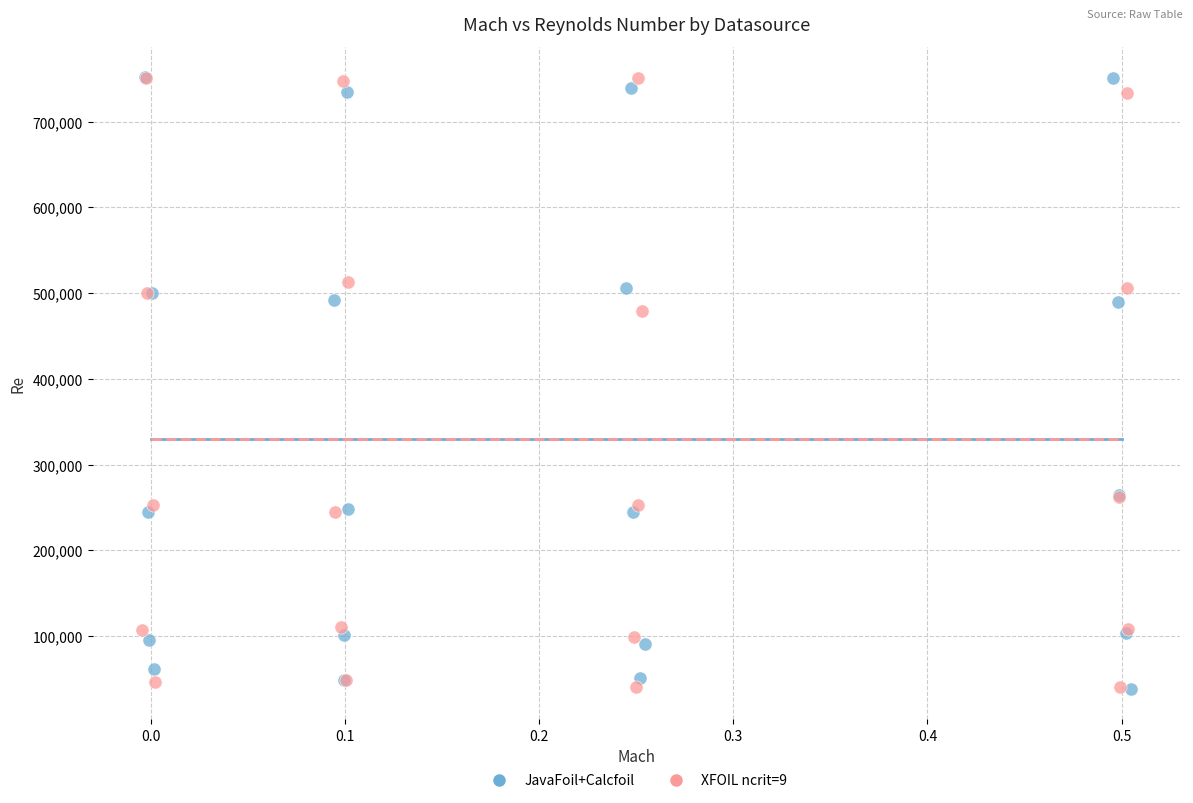

Which series has the widest spread of Y values?

JavaFoil+Calcfoil